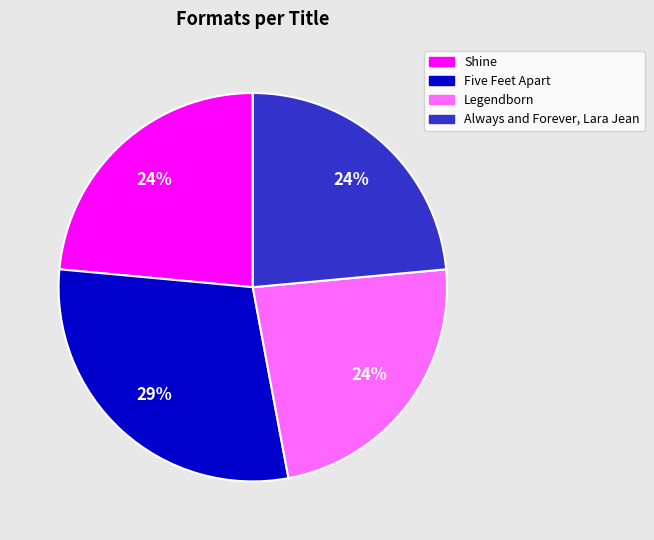

Do Legendborn and Always and Forever, Lara Jean together represent more than half of the pie?

No